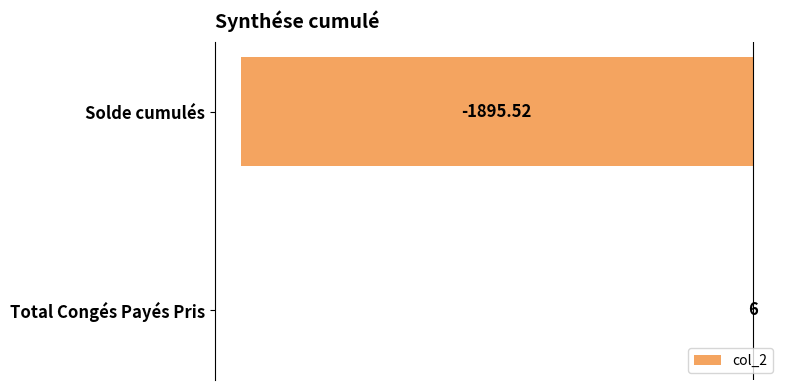

Where is the data nearest to the value -944?

Total Congés Payés Pris